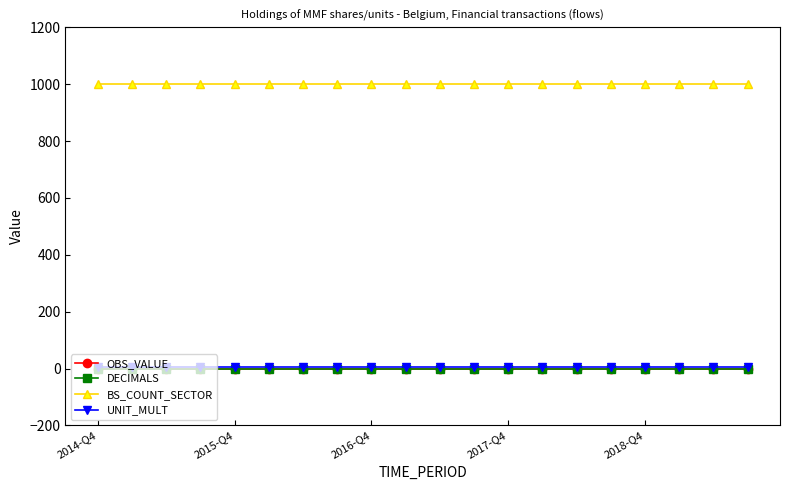

Does the chart have visible grid lines?

No